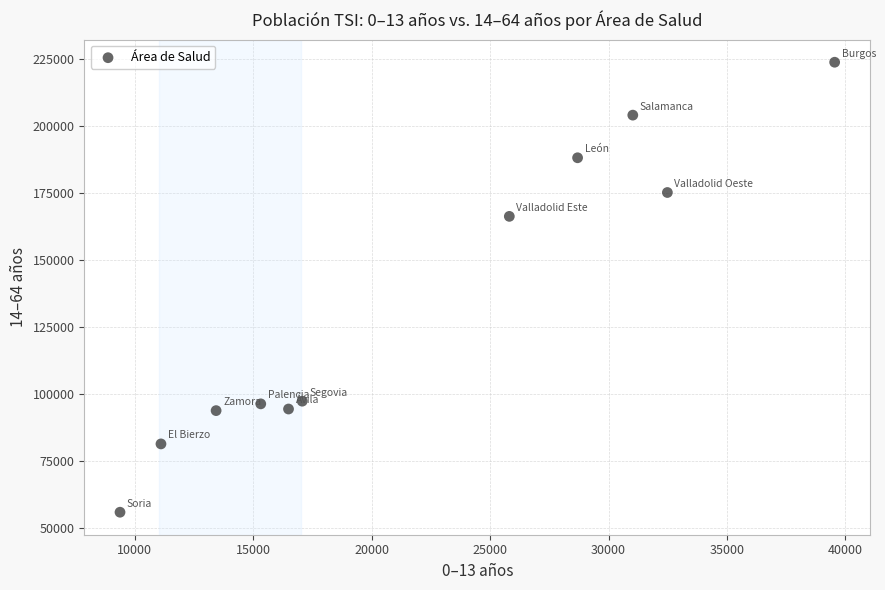

What Y value in the scatter plot is closest to 139866?

166261